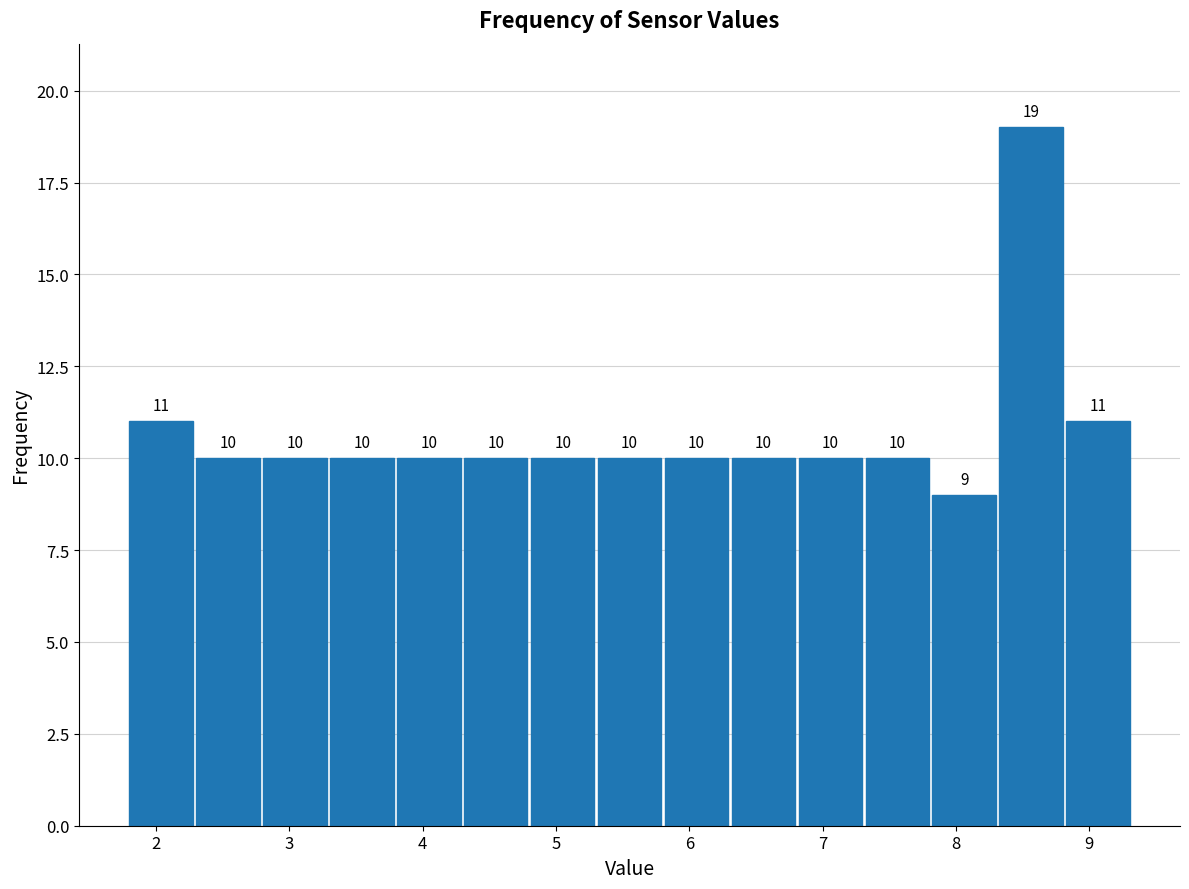

Reading left to right, transcribe this chart: for each bar, give the range it covers on the x-axis and its height. The bar edges are not printed on the chart, so give them approximately, as read against the axis.

1.8 to 2.3: 11
2.3 to 2.8: 10
2.8 to 3.3: 10
3.3 to 3.8: 10
3.8 to 4.3: 10
4.3 to 4.8: 10
4.8 to 5.3: 10
5.3 to 5.8: 10
5.8 to 6.3: 10
6.3 to 6.8: 10
6.8 to 7.3: 10
7.3 to 7.8: 10
7.8 to 8.3: 9
8.3 to 8.8: 19
8.8 to 9.3: 11